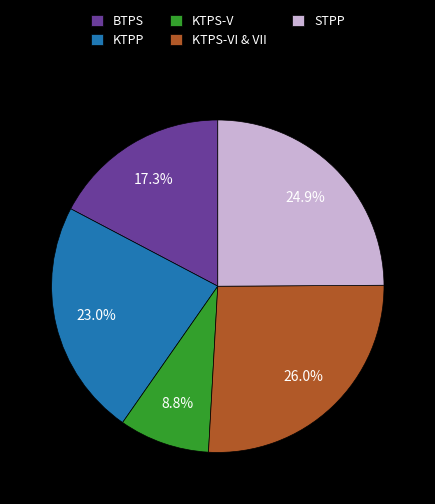

Is KTPP the majority of the pie?

No